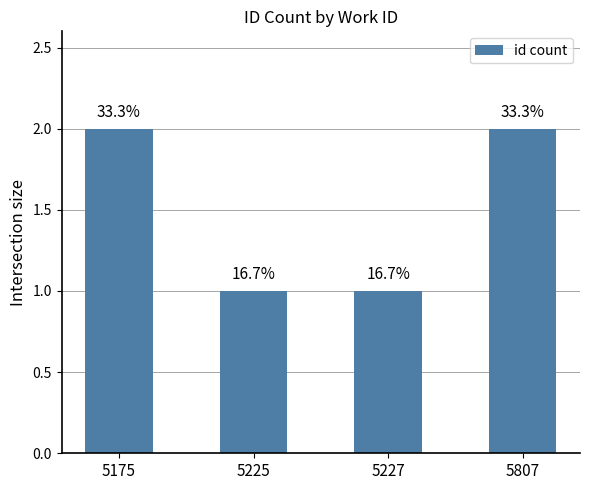

List the labels in order of value, largest first.

5175, 5807, 5225, 5227